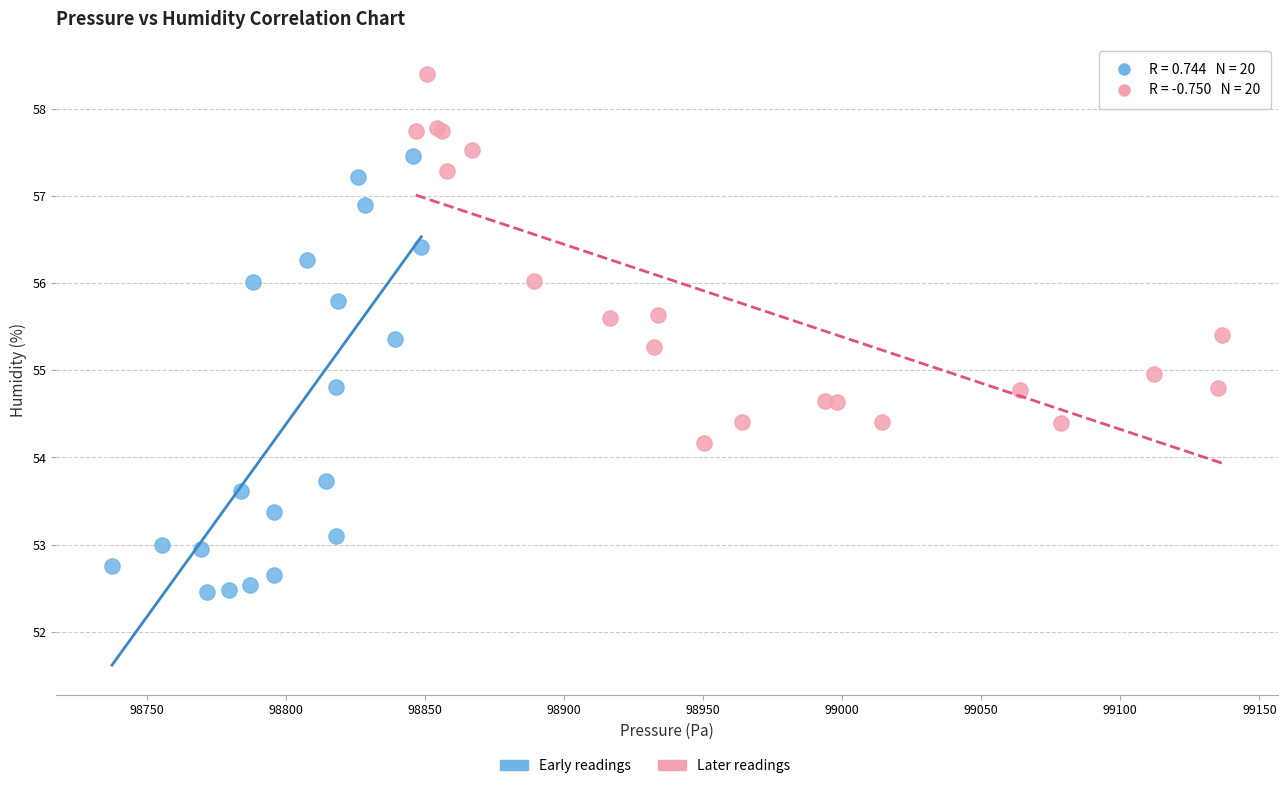

Which series has the largest Y range (max minus min)?

Early readings